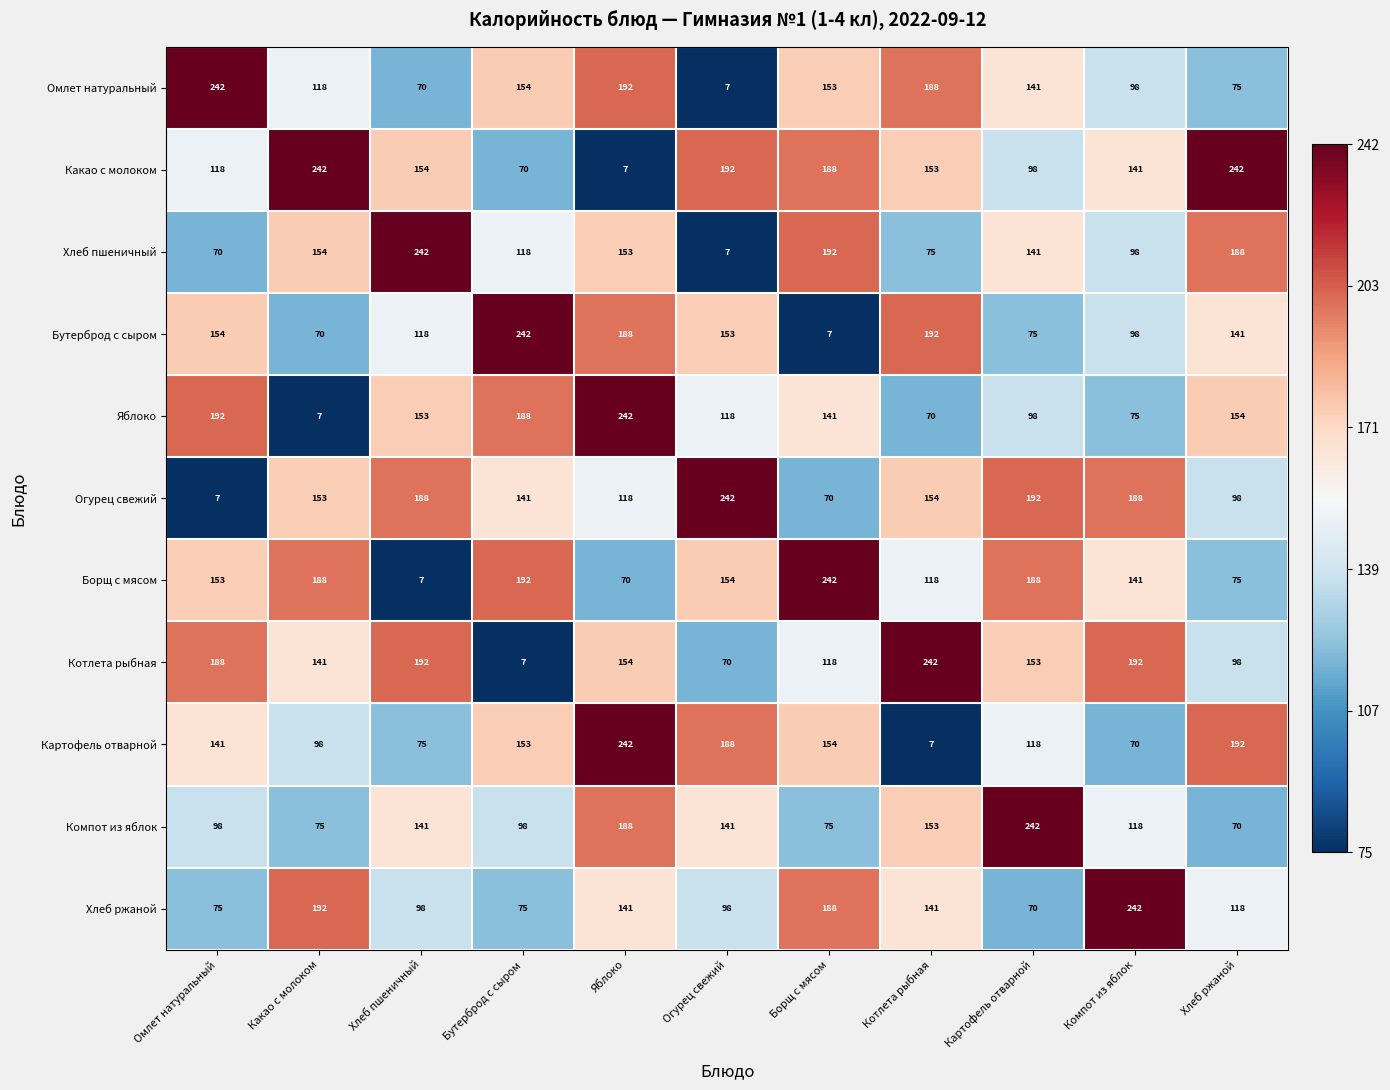

What is the difference between the maximum and minimum values in the Компот из яблок series?

172